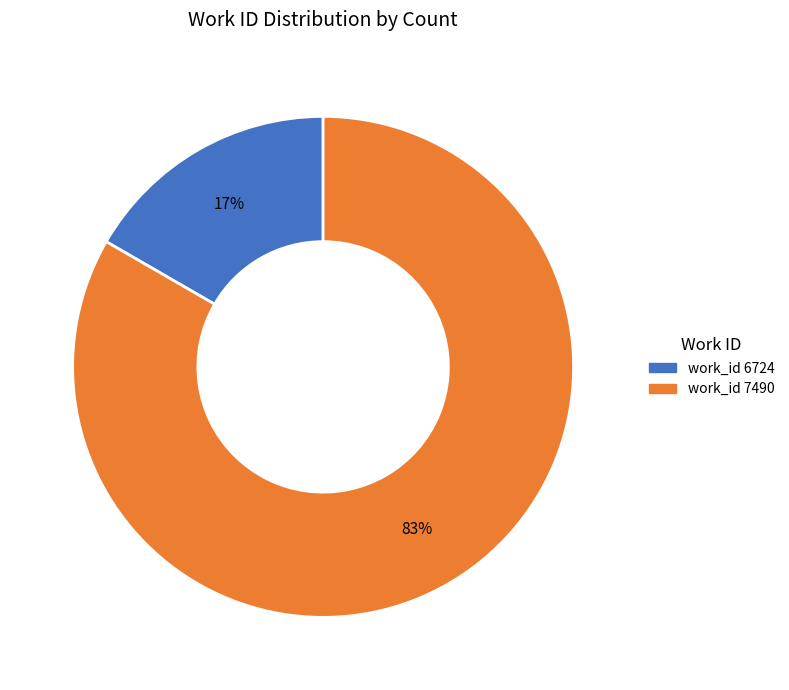

Is there any slice that represents more than half of the pie?

Yes